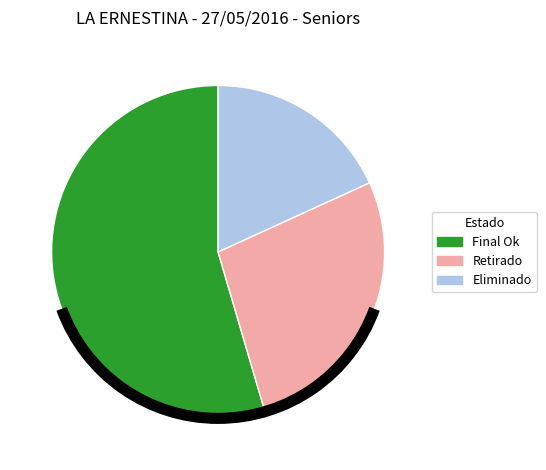

Approximately how many times larger is the value at Retirado compared to Eliminado?

1.5